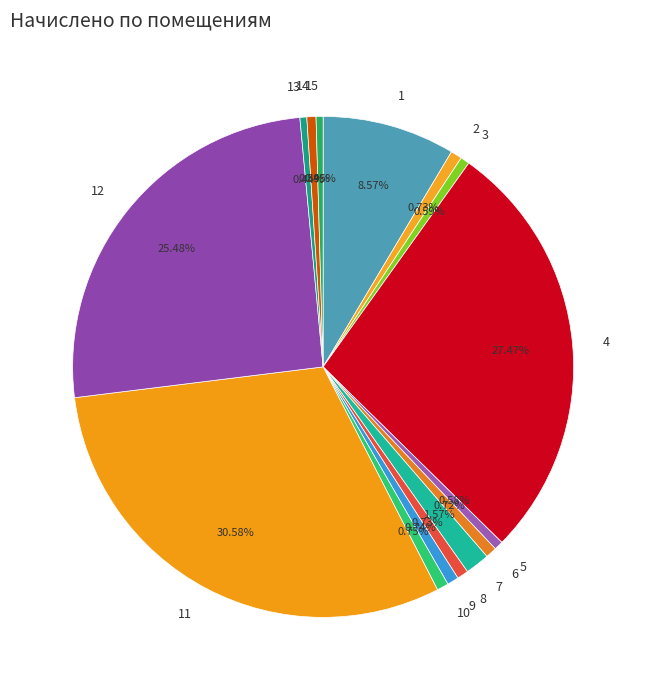

What is the largest slice in the pie chart?

11